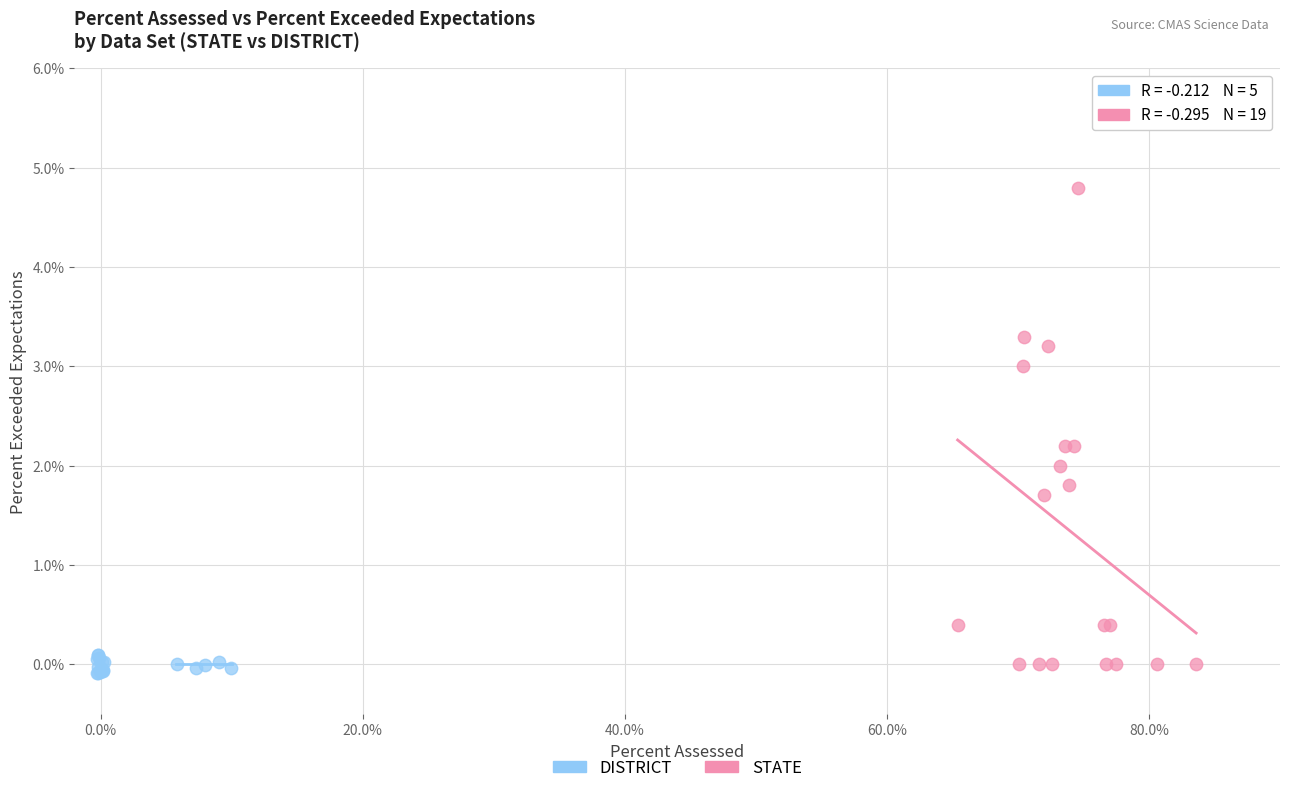

Which series contains the highest Y value?

STATE